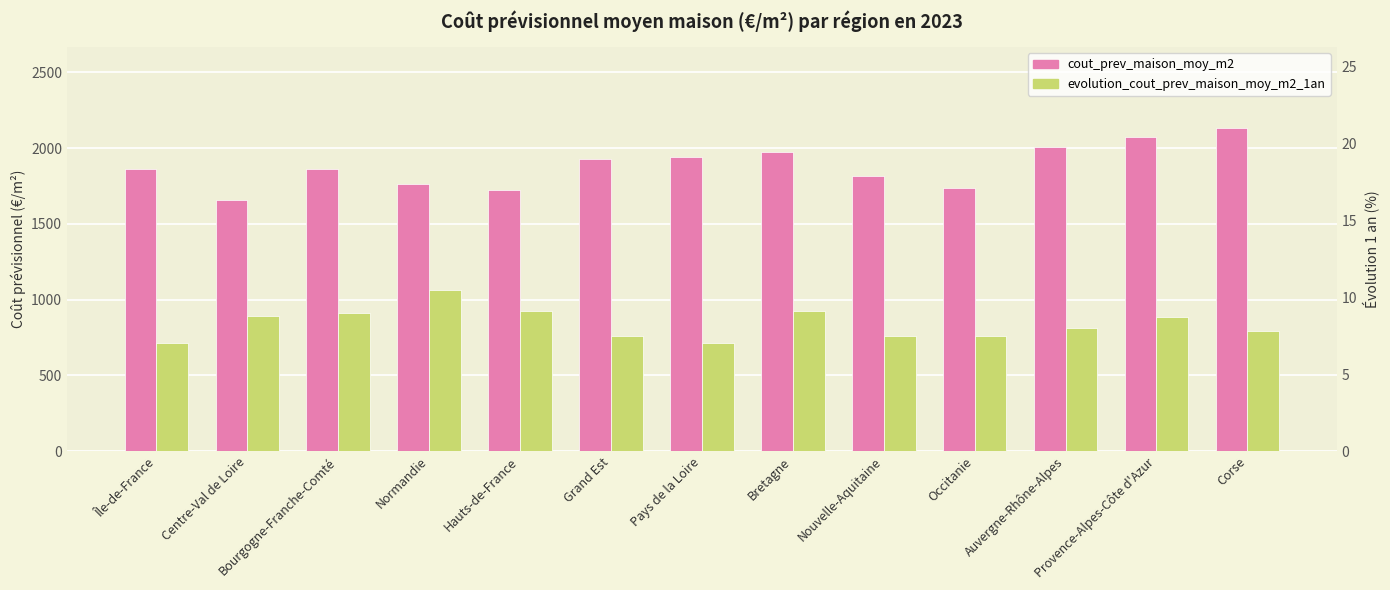

What is the label of the 10th bar from the right?

Normandie